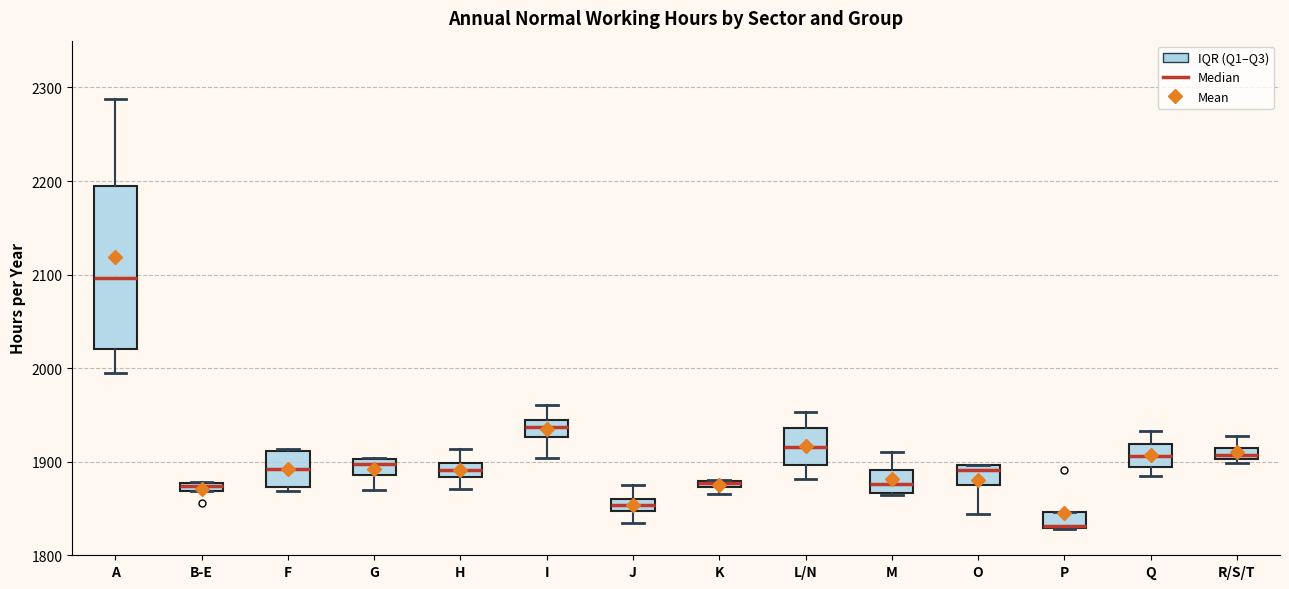

Where does the median line of the box for A sit on the y-axis? The values are not printed on the chart, so give them approximately, as read against the axis.

2100